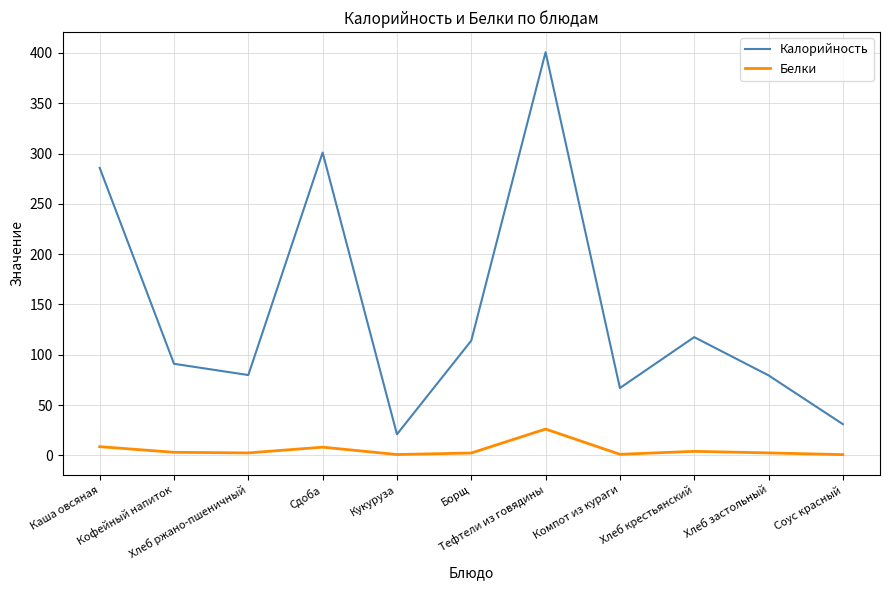

At how many categories does at least one series exceed 381?

1